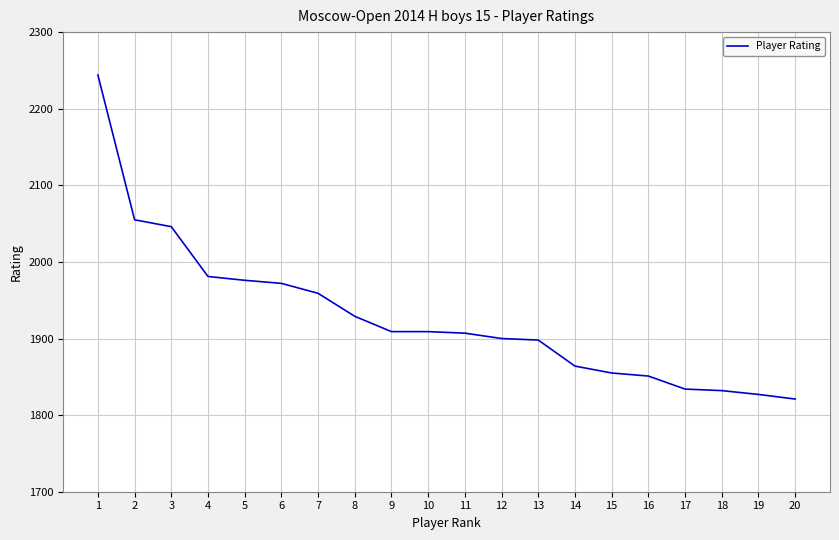

What is the change in value from 5 to 6?

-4